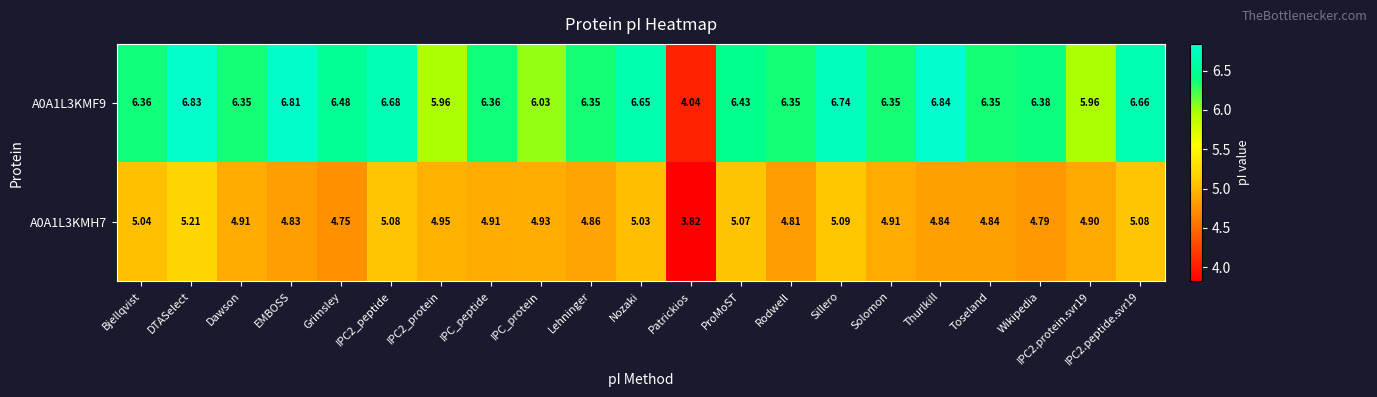

Which category has the highest value across all series?

Thurlkill